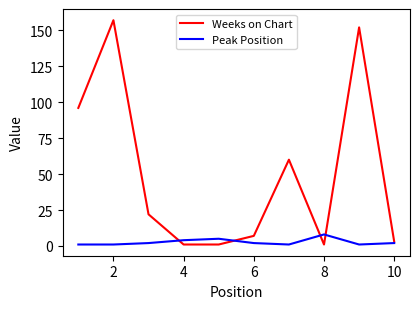

True or false: Peak Position has more than 0 points higher than both neighbors.

True